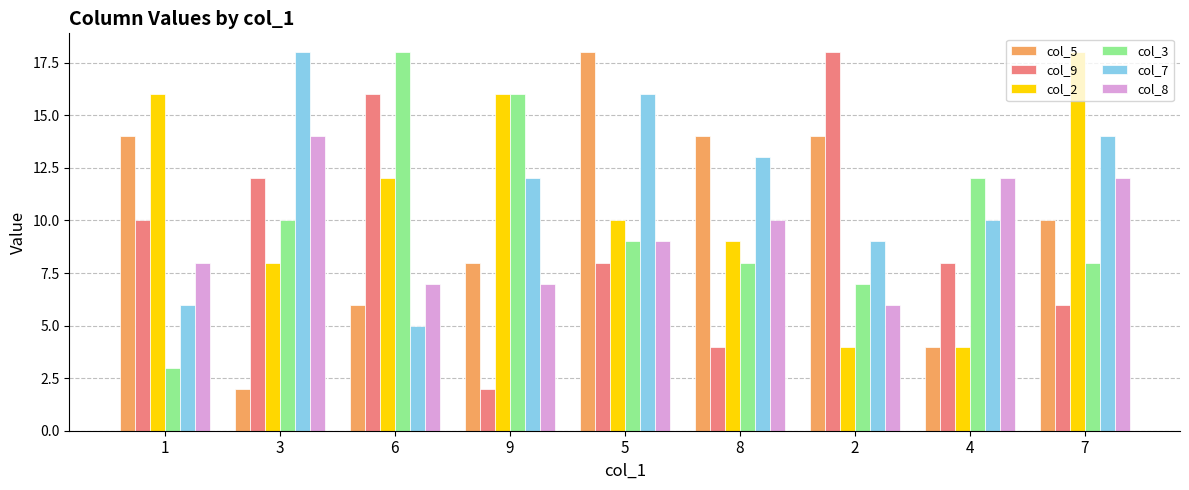

How many bars are there in total?

54